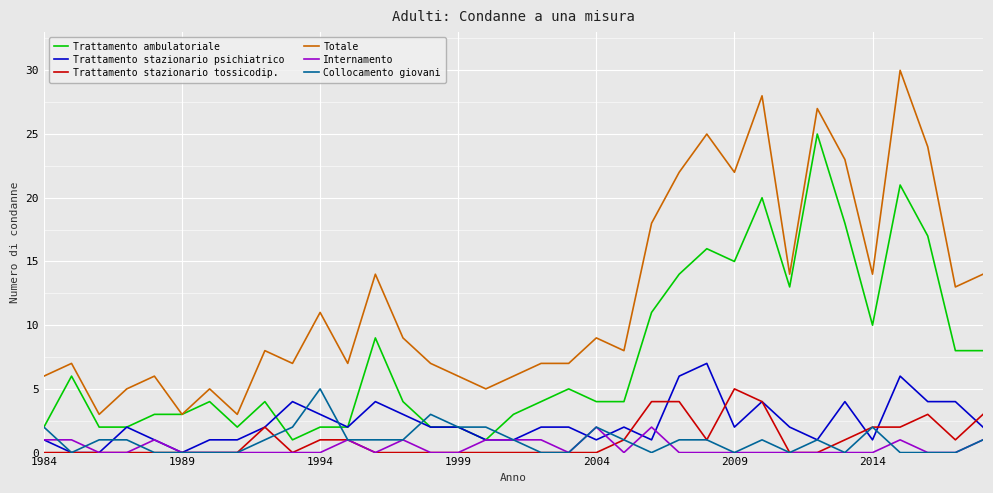

Which series has the largest total across all categories?

Totale